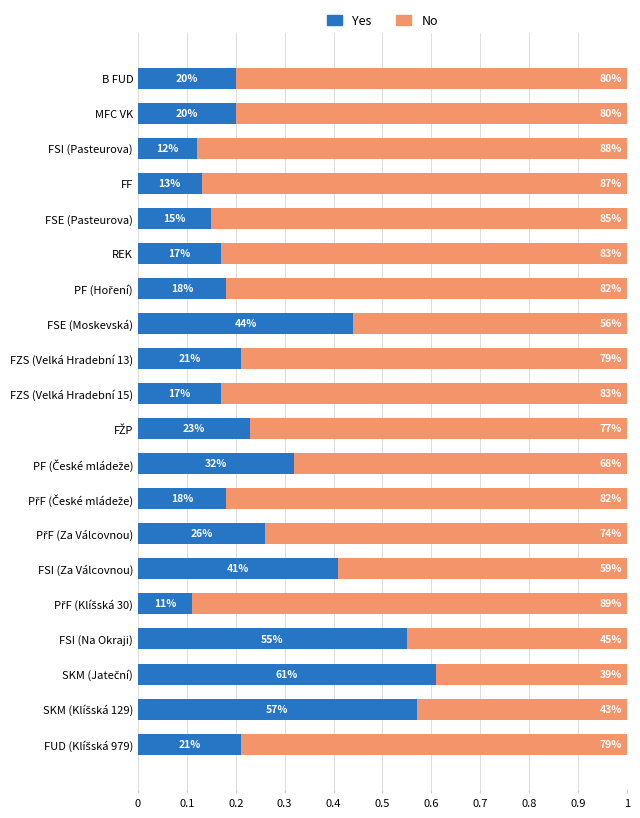

What are all the series names shown in the legend?

Yes, No